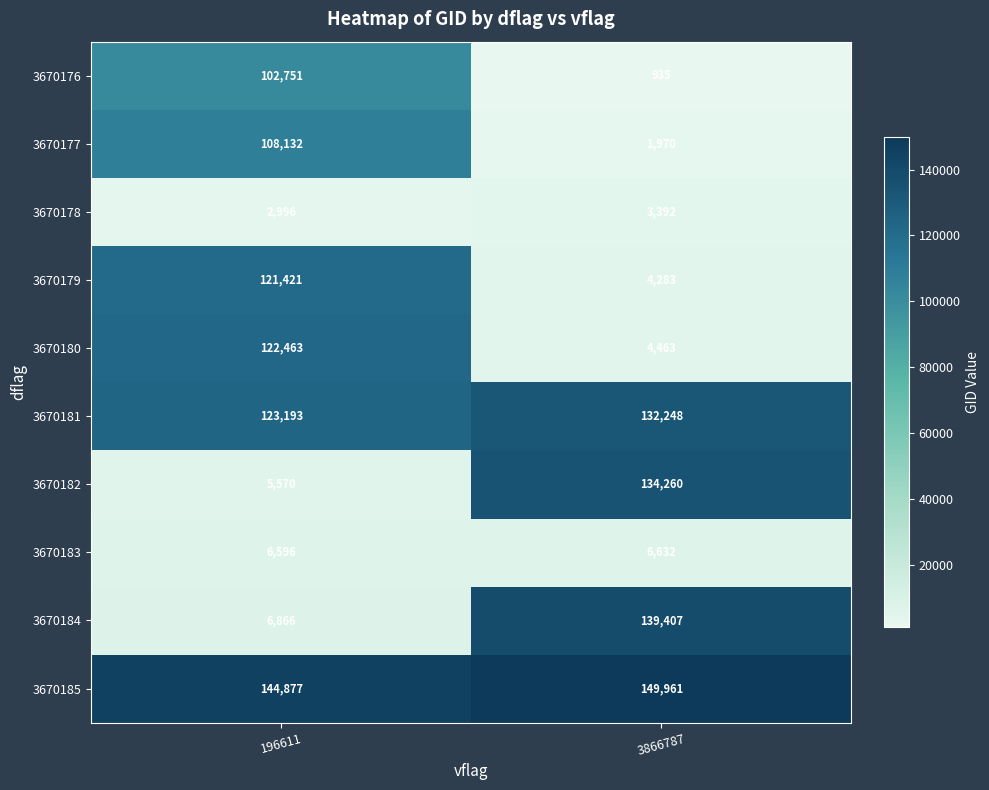

At 196611, list the series in order from smallest to largest.

3670178, 3670182, 3670183, 3670184, 3670176, 3670177, 3670179, 3670180, 3670181, 3670185